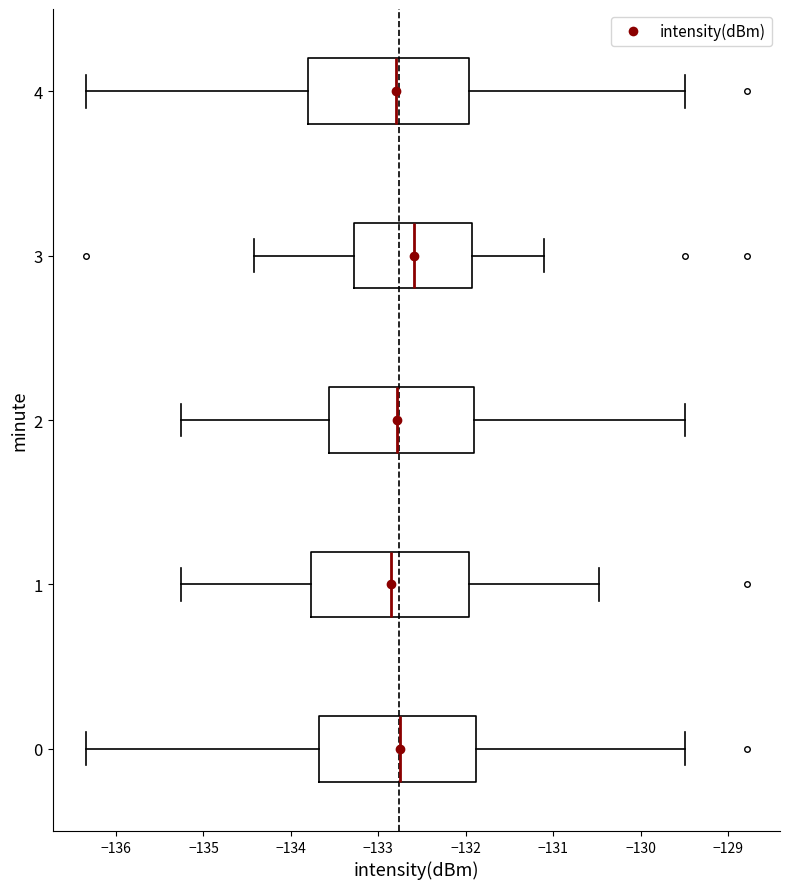

Reading bottom to top, read every box against the x-axis: the position of its median line, the range the box covers, and the ends of its whiskers. The values are not printed on the chart, so give them approximately, as read against the axis.

0: median -132.8, box -133.7 to -131.9, whiskers -136.3 to -129.5
1: median -132.9, box -133.8 to -132.0, whiskers -135.3 to -130.5
2: median -132.8, box -133.6 to -131.9, whiskers -135.3 to -129.5
3: median -132.6, box -133.3 to -131.9, whiskers -134.4 to -131.1
4: median -132.8, box -133.8 to -132.0, whiskers -136.3 to -129.5